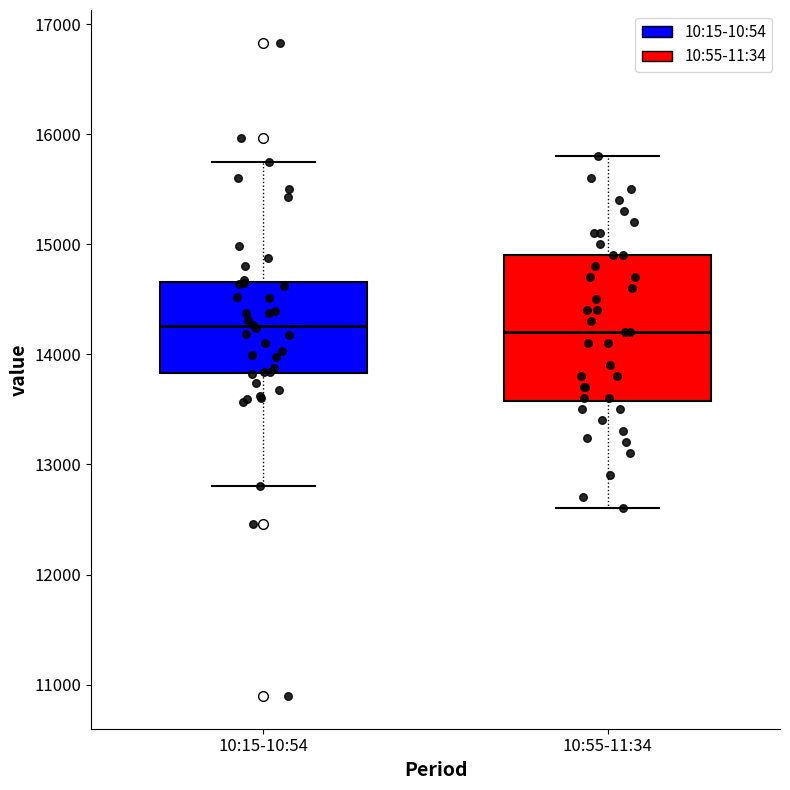

Reading left to right, read every box against the y-axis: the position of its median line, the range the box covers, and the ends of its whiskers. The values are not printed on the chart, so give them approximately, as read against the axis.

10:15-10:54: median 14300, box 13800 to 14700, whiskers 12800 to 15700
10:55-11:34: median 14200, box 13600 to 14900, whiskers 12600 to 15800